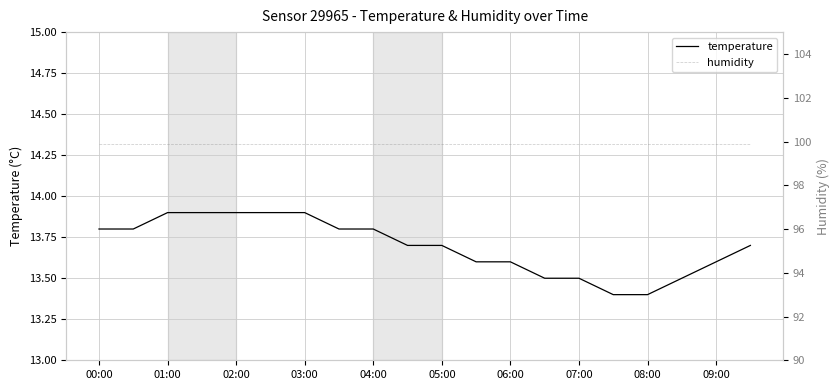

What is the average value of the temperature series?

13.7